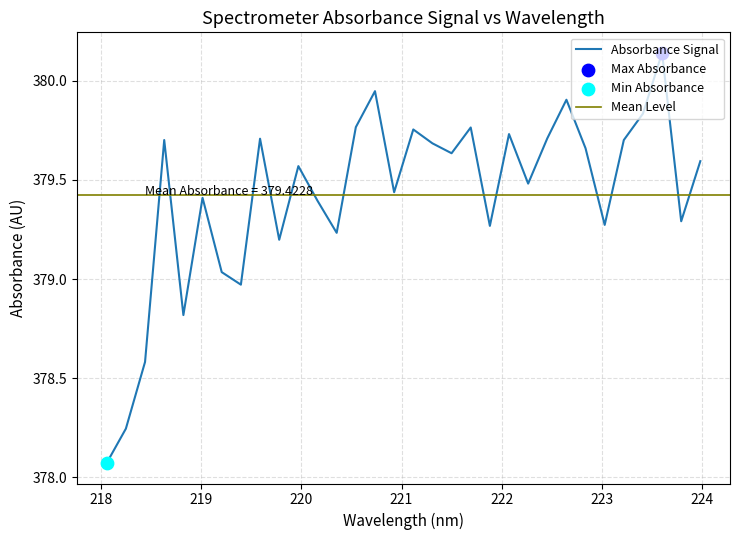

What is the change in value from 220.5444 to 222.6447?

+0.1